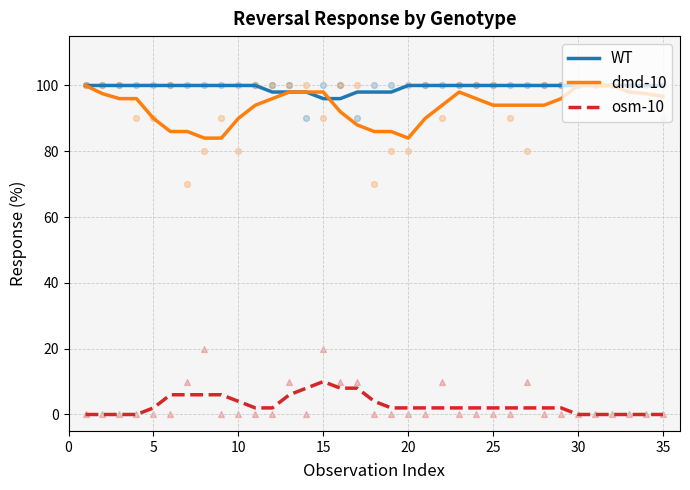

What is the minimum value for dmd-10?

84.0